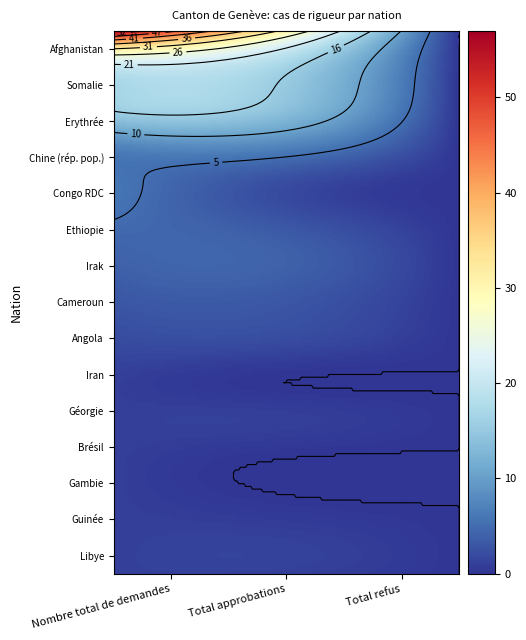

At how many categories does at least one series exceed 18?

2